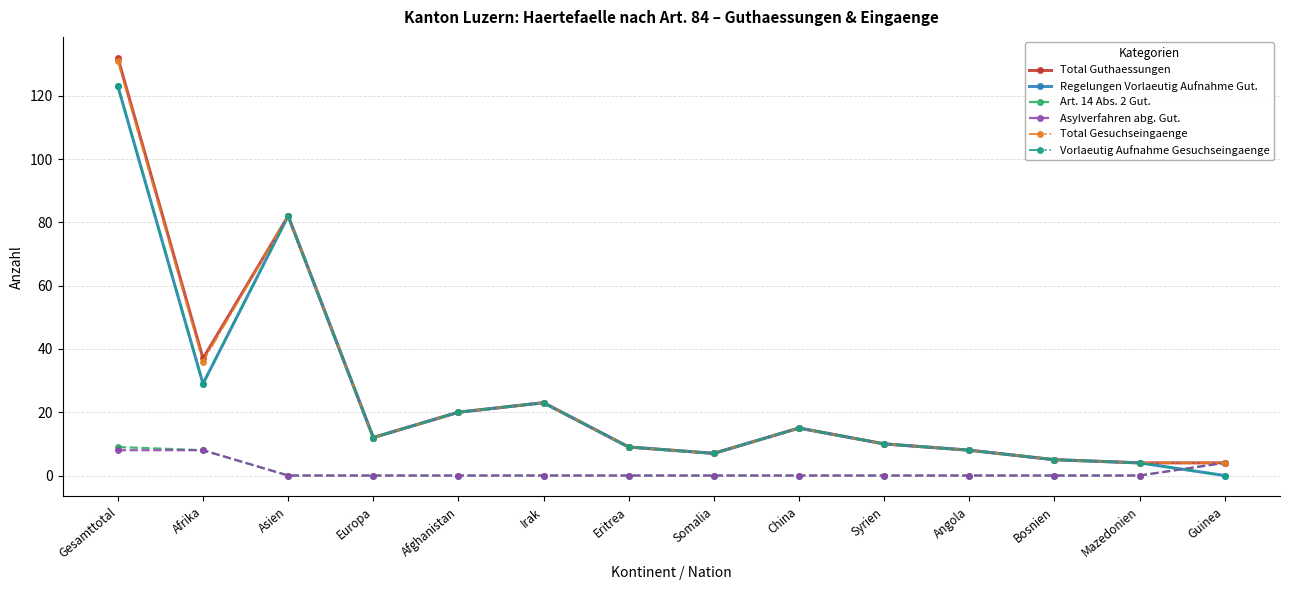

Does the chart have visible grid lines?

Yes